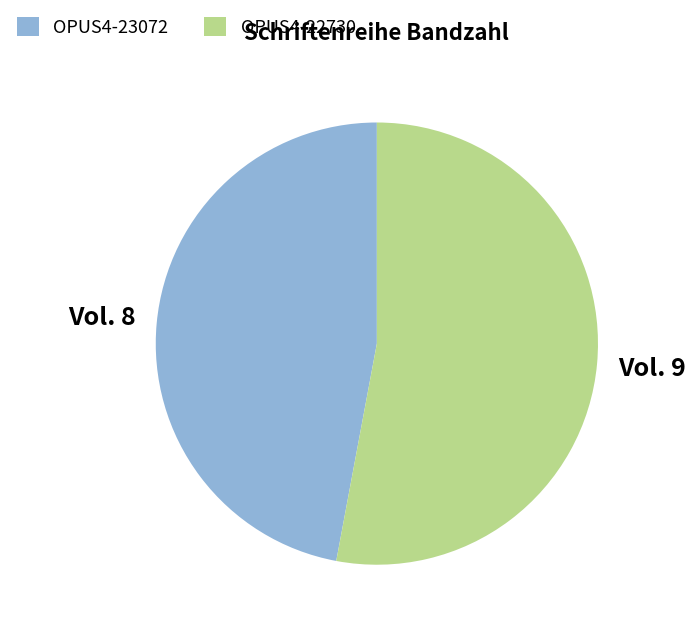

Approximately how many times larger is the value at OPUS4-23072 compared to OPUS4-22730?

0.9